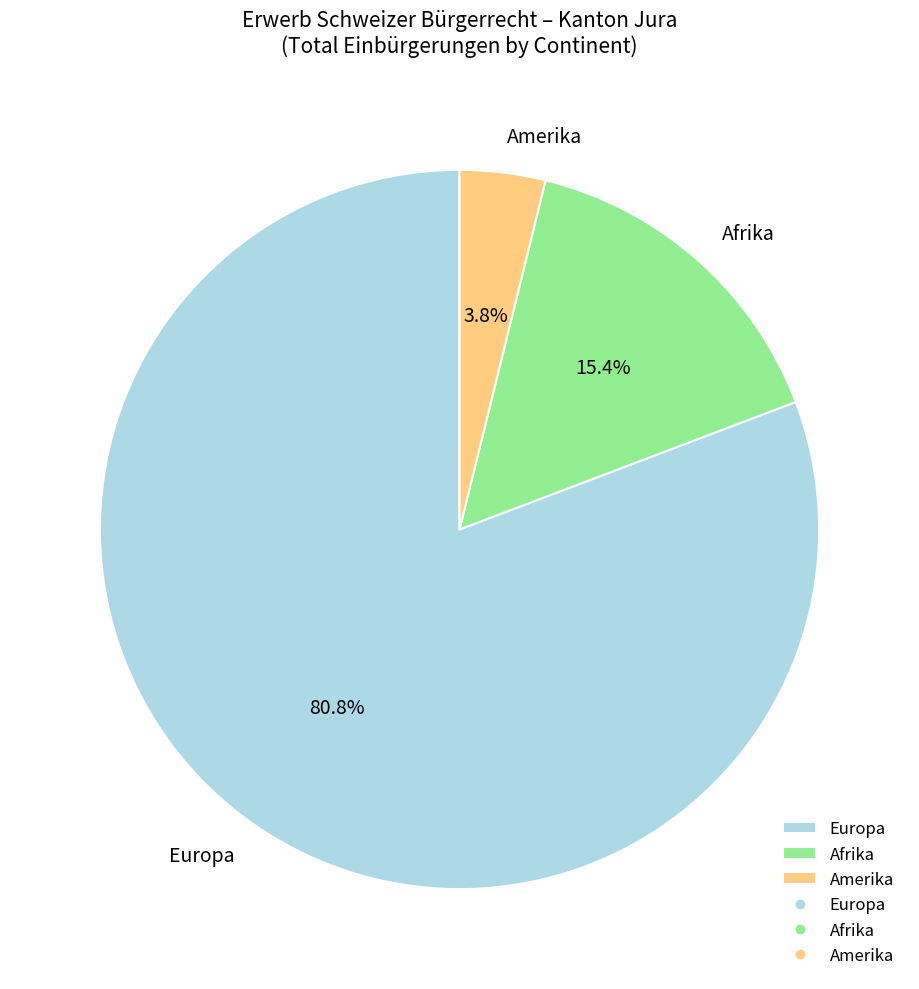

What is the smallest slice in the pie chart?

Amerika